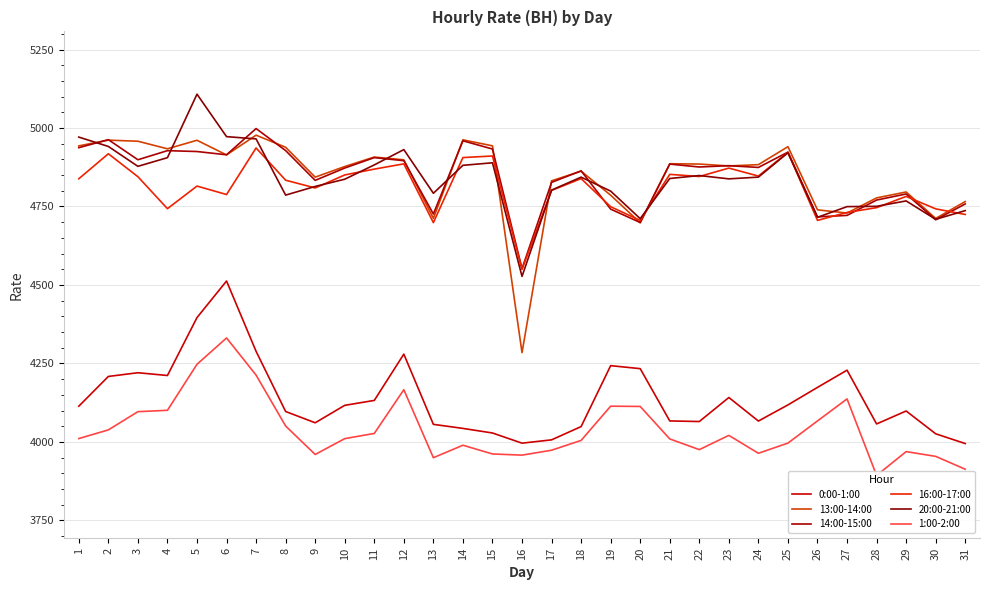

Reading left to right, list all the values displayed in this chart.

0:00-1:00: 1=4113.8	2=4208.5	3=4220.4	4=4211.6	5=4396.1	6=4512.6	7=4288.5	8=4096.9	9=4060.9	10=4116.5	11=4132.1	12=4279.6	13=4056.0	14=4043.0	15=4028.4	16=3996.0	17=4006.5	18=4048.8	19=4242.9	20=4233.4	21=4066.8	22=4064.9	23=4141.4	24=4066.4	25=4117.9	26=4173.7	27=4228.5	28=4057.2	29=4098.5	30=4025.9	31=3994.7
13:00-14:00: 1=4943.1	2=4961.3	3=4957.9	4=4933.7	5=4960.9	6=4914.3	7=4977.1	8=4938.6	9=4843.4	10=4877.3	11=4907.4	12=4898.6	13=4712.3	14=4962.4	15=4943.2	16=4284.5	17=4831.8	18=4862.4	19=4785.9	20=4698.0	21=4886.1	22=4885.1	23=4879.1	24=4883.2	25=4940.5	26=4739.3	27=4729.0	28=4777.3	29=4796.2	30=4711.9	31=4765.7
14:00-15:00: 1=4937.3	2=4962.9	3=4898.9	4=4927.8	5=4925.1	6=4914.7	7=4998.2	8=4928.0	9=4833.2	10=4872.4	11=4905.6	12=4895.8	13=4726.1	14=4959.3	15=4933.0	16=4552.0	17=4826.7	18=4863.5	19=4741.6	20=4698.9	21=4885.0	22=4875.8	23=4880.0	24=4874.3	25=4923.2	26=4716.8	27=4721.6	28=4770.4	29=4789.9	30=4707.6	31=4758.1
16:00-17:00: 1=4838.2	2=4918.0	3=4844.8	4=4743.0	5=4815.0	6=4788.1	7=4936.4	8=4833.7	9=4809.0	10=4850.4	11=4869.0	12=4885.8	13=4698.6	14=4905.8	15=4910.8	16=4549.7	17=4801.2	18=4838.9	19=4749.2	20=4705.6	21=4852.3	22=4845.5	23=4872.3	24=4846.9	25=4922.6	26=4705.7	27=4731.0	28=4746.2	29=4782.1	30=4742.4	31=4724.6
20:00-21:00: 1=4971.0	2=4941.2	3=4877.9	4=4905.5	5=5107.8	6=4972.5	7=4965.3	8=4786.2	9=4813.8	10=4836.8	11=4882.4	12=4931.2	13=4792.0	14=4881.1	15=4889.1	16=4527.3	17=4802.1	18=4843.5	19=4798.9	20=4711.2	21=4839.1	22=4848.6	23=4838.0	24=4843.5	25=4921.1	26=4715.5	27=4749.5	28=4750.5	29=4767.7	30=4709.1	31=4736.7
1:00-2:00: 1=4010.7	2=4038.3	3=4096.3	4=4100.7	5=4247.2	6=4331.2	7=4212.8	8=4050.6	9=3960.0	10=4010.4	11=4027.0	12=4166.3	13=3949.7	14=3989.4	15=3961.6	16=3957.9	17=3973.5	18=4004.8	19=4113.8	20=4112.9	21=4009.5	22=3975.4	23=4020.8	24=3963.8	25=3996.3	26=4066.8	27=4137.0	28=3893.2	29=3969.1	30=3954.0	31=3912.9